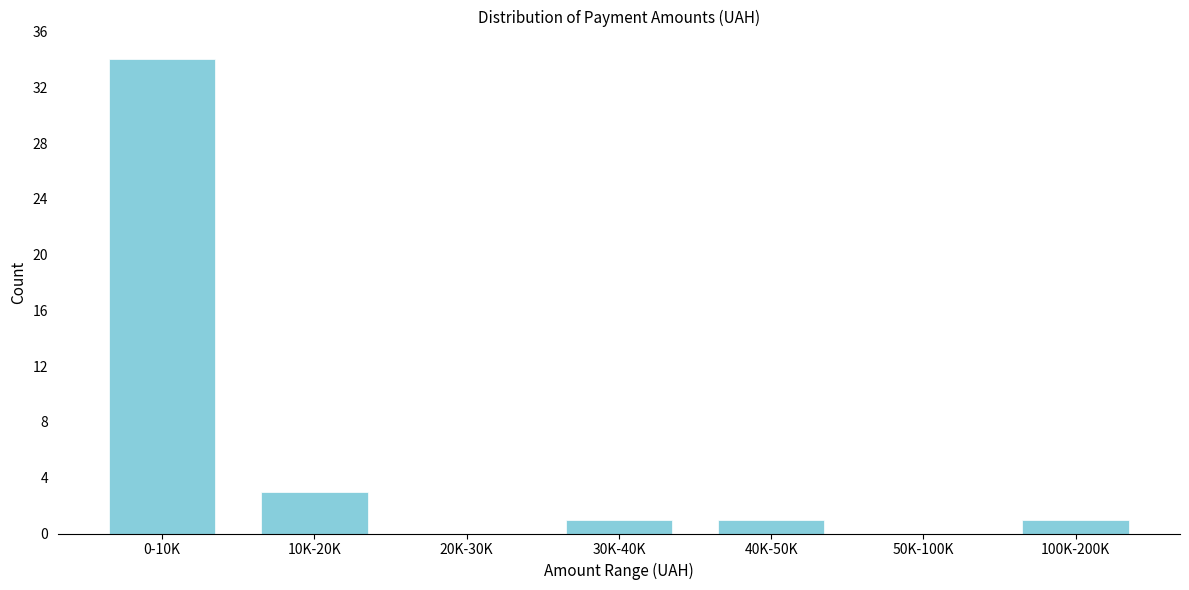

Reading left to right, extract all data points from this chart.

0-10K=34	10K-20K=3	20K-30K=0	30K-40K=1	40K-50K=1	50K-100K=0	100K-200K=1